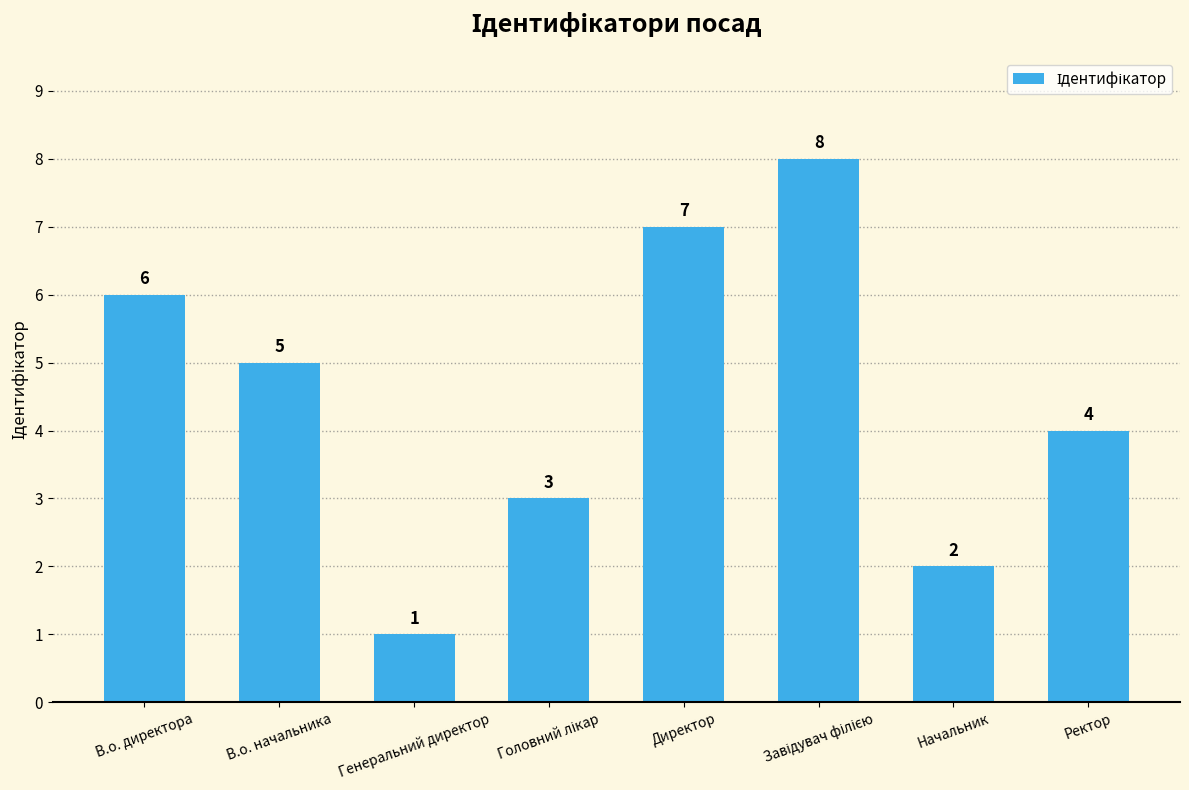

What is the value of the 5th bar from the left?

7